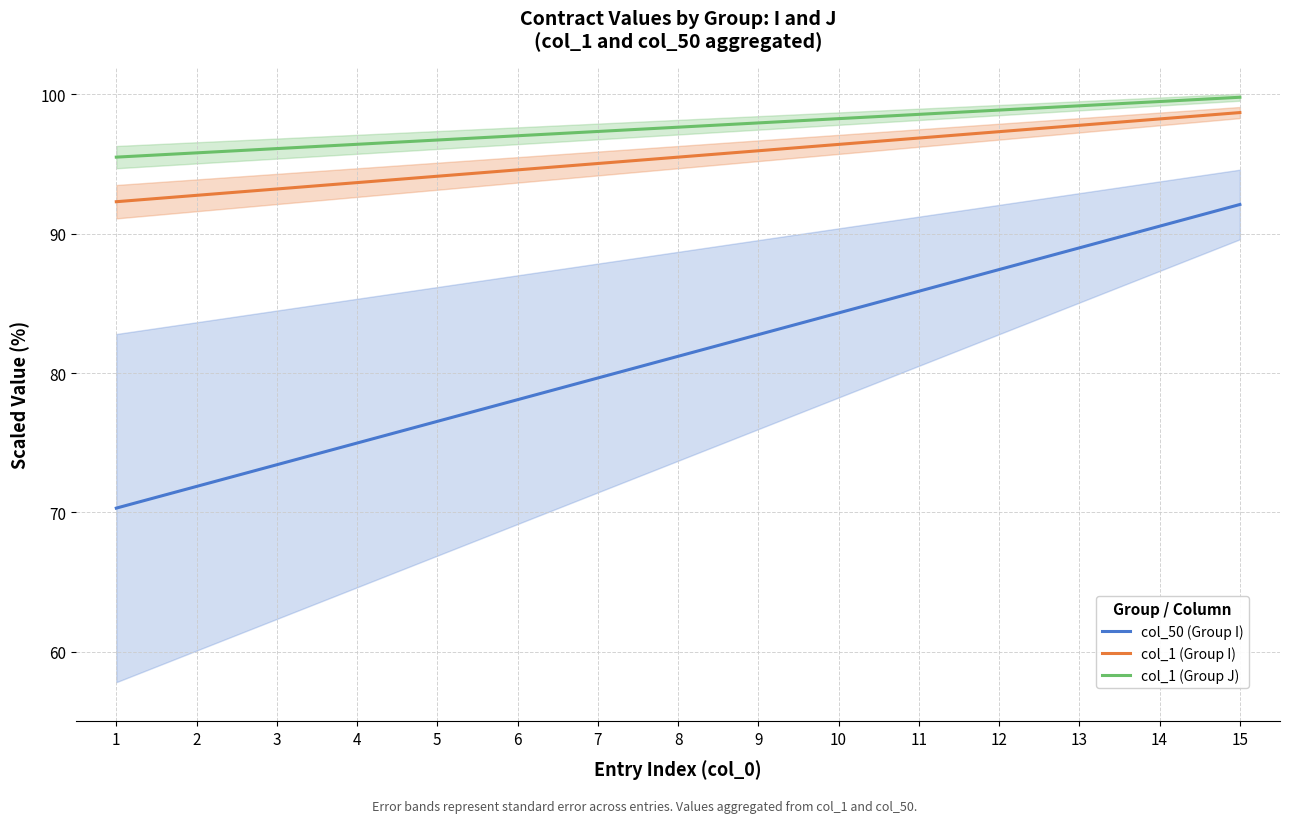

What is the maximum value shown in the chart?

99.8